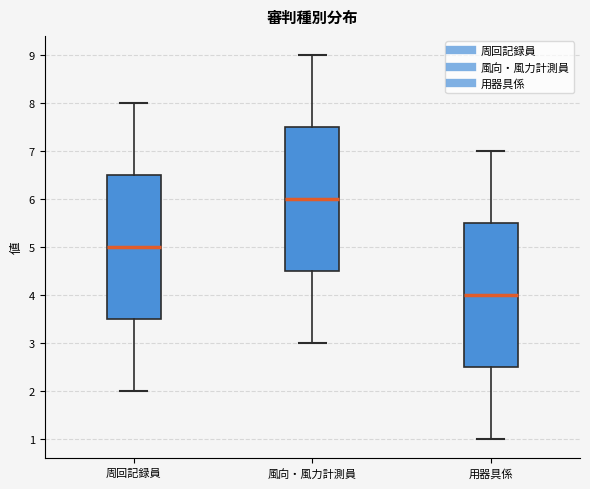

Which box has the highest median line?

風向・風力計測員